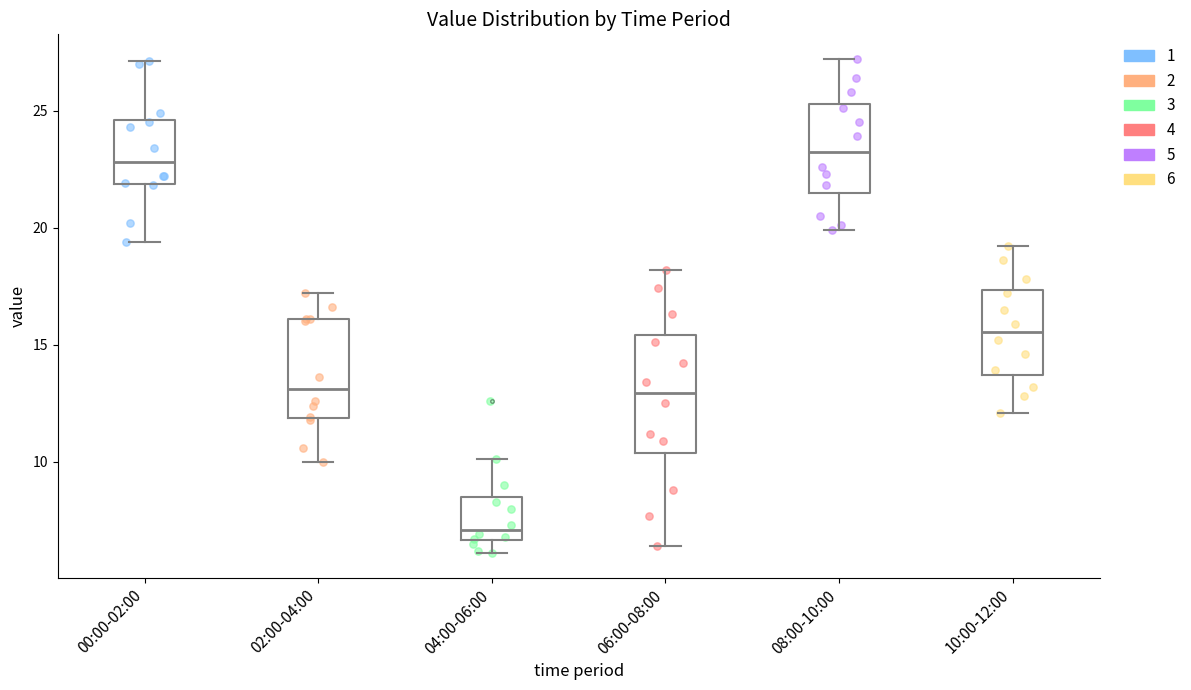

Reading left to right, transcribe this box plot: for each box, give where its median line is, the range the box spans, and where its two whiskers end, as read against the y-axis. The values are not printed on the chart, so give them approximately, as read against the axis.

00:00-02:00: median 23.0, box 22.0 to 24.5, whiskers 19.5 to 27.0
02:00-04:00: median 13.0, box 12.0 to 16.0, whiskers 10.0 to 17.0
04:00-06:00: median 7.0, box 6.5 to 8.5, whiskers 6.0 to 10.0
06:00-08:00: median 13.0, box 10.5 to 15.5, whiskers 6.5 to 18.0
08:00-10:00: median 23.5, box 21.5 to 25.5, whiskers 20.0 to 27.0
10:00-12:00: median 15.5, box 13.5 to 17.5, whiskers 12.0 to 19.0